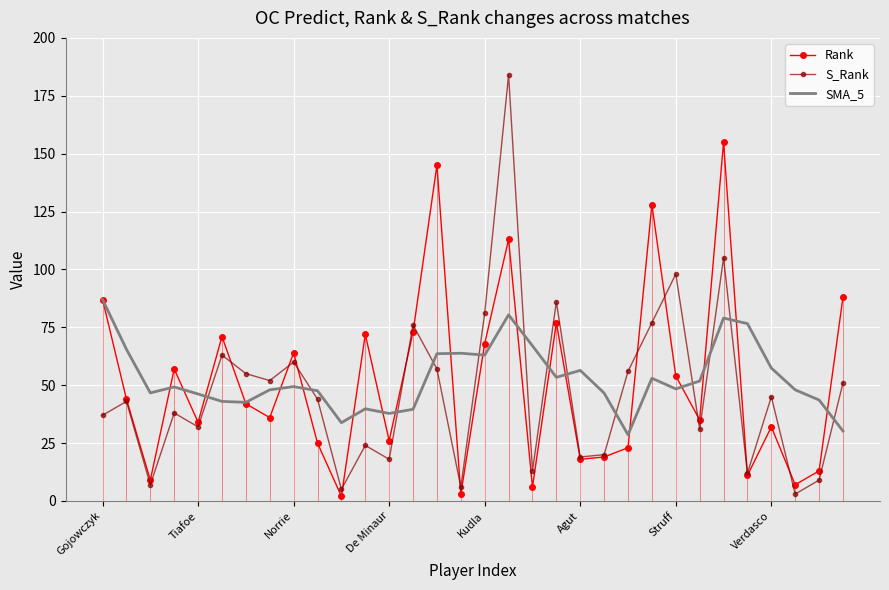

List the series in order of their peak value, lowest first.

SMA_5, Rank, S_Rank